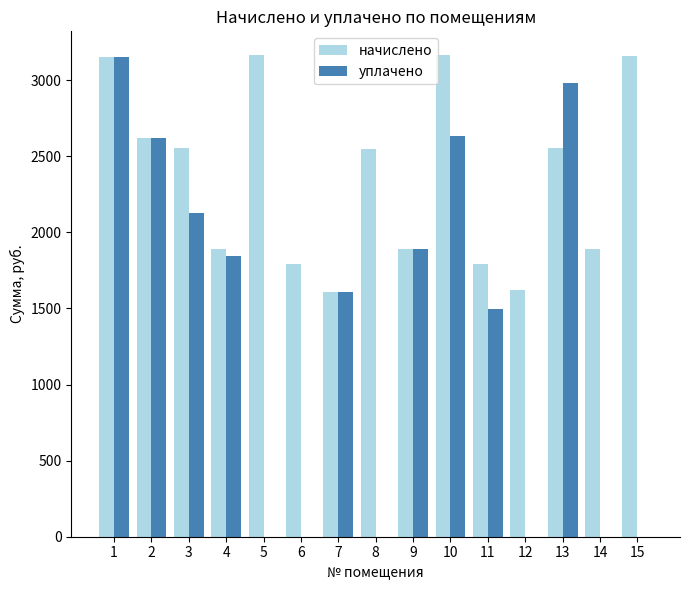

Where does the уплачено series first go above 1607?

1